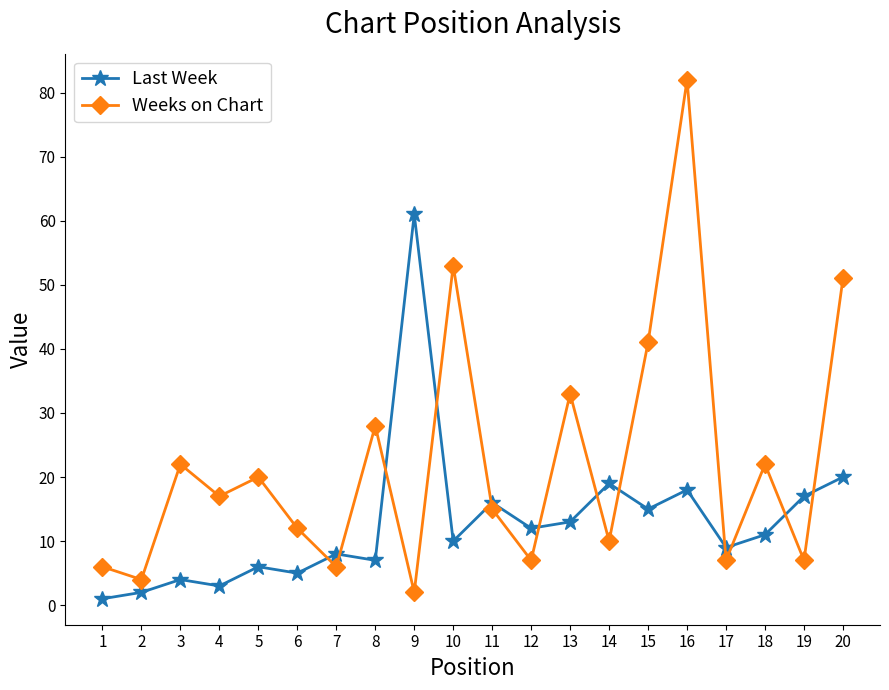

Which series has the widest spread of values?

Weeks on Chart